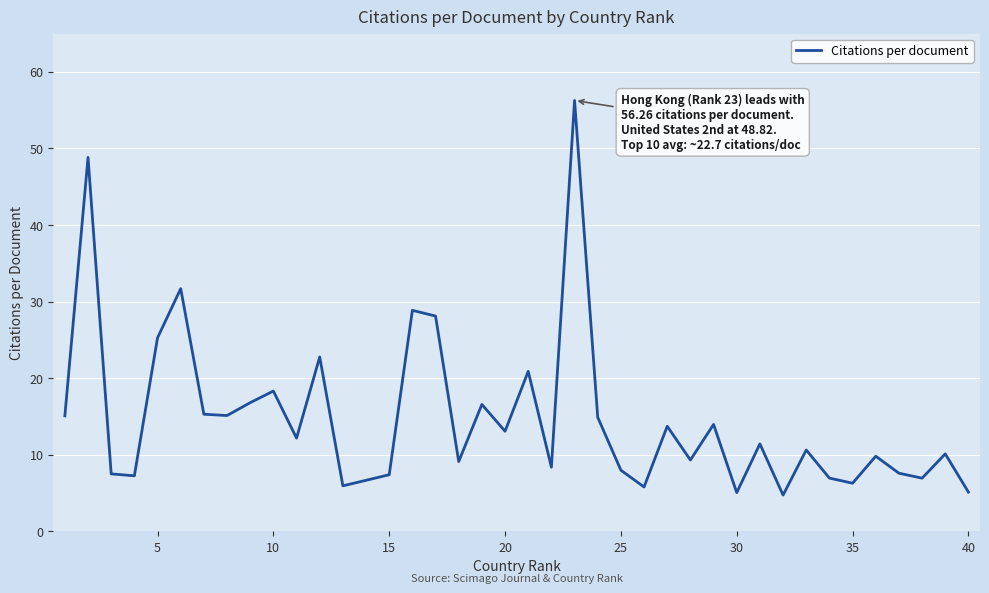

What is the smallest value displayed?

4.7